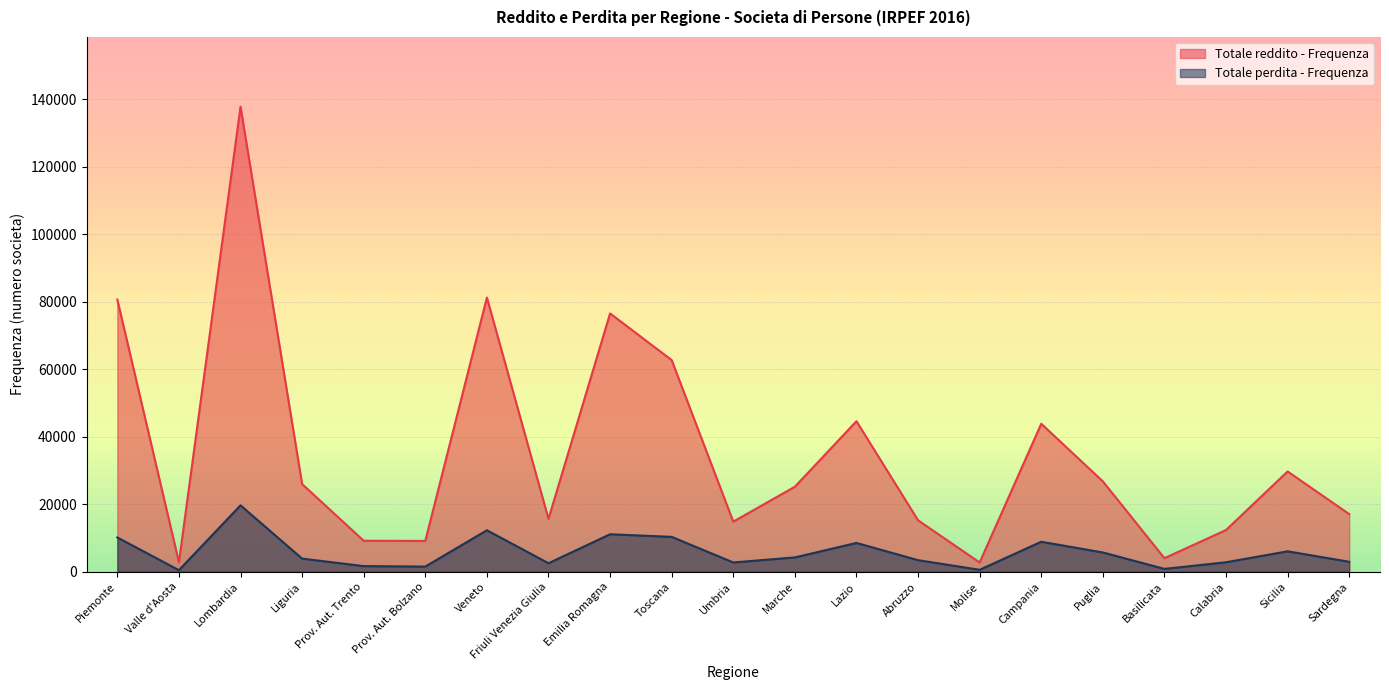

What is the sum of the Totale reddito - Frequenza values at Sardegna and Prov. Aut. Trento?

26293